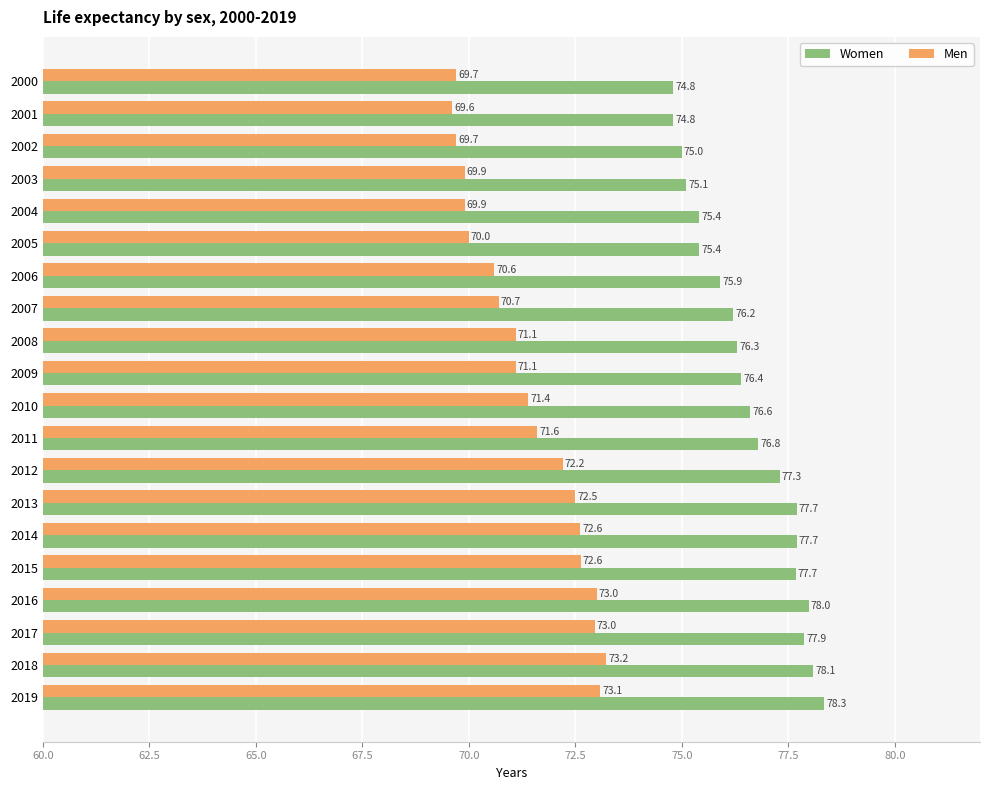

The value of Women at 2002 is 131.8. True or false?

False